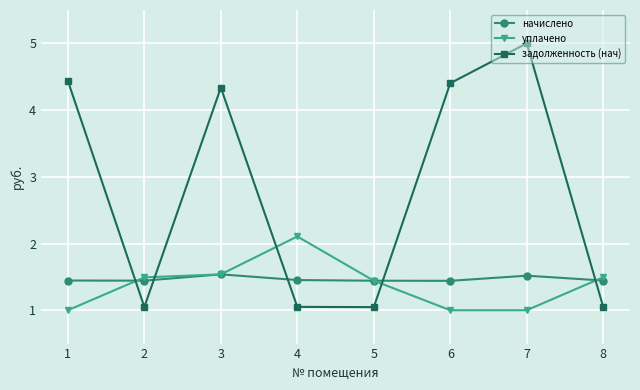

What is the difference between the second highest and second lowest values in the уплачено series?

0.5